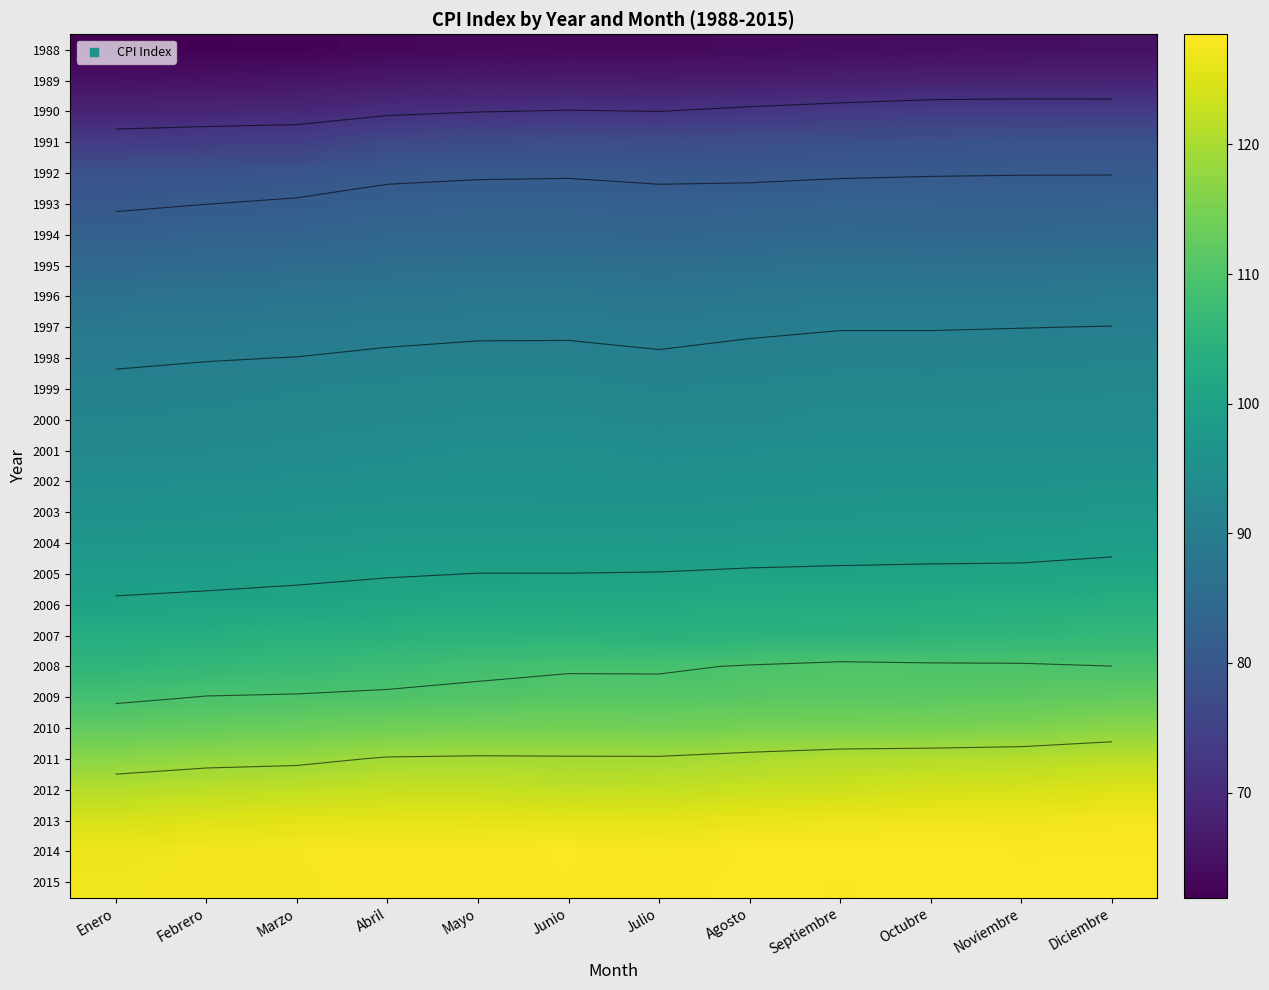

How many data points in 2015 are less than 128?

3